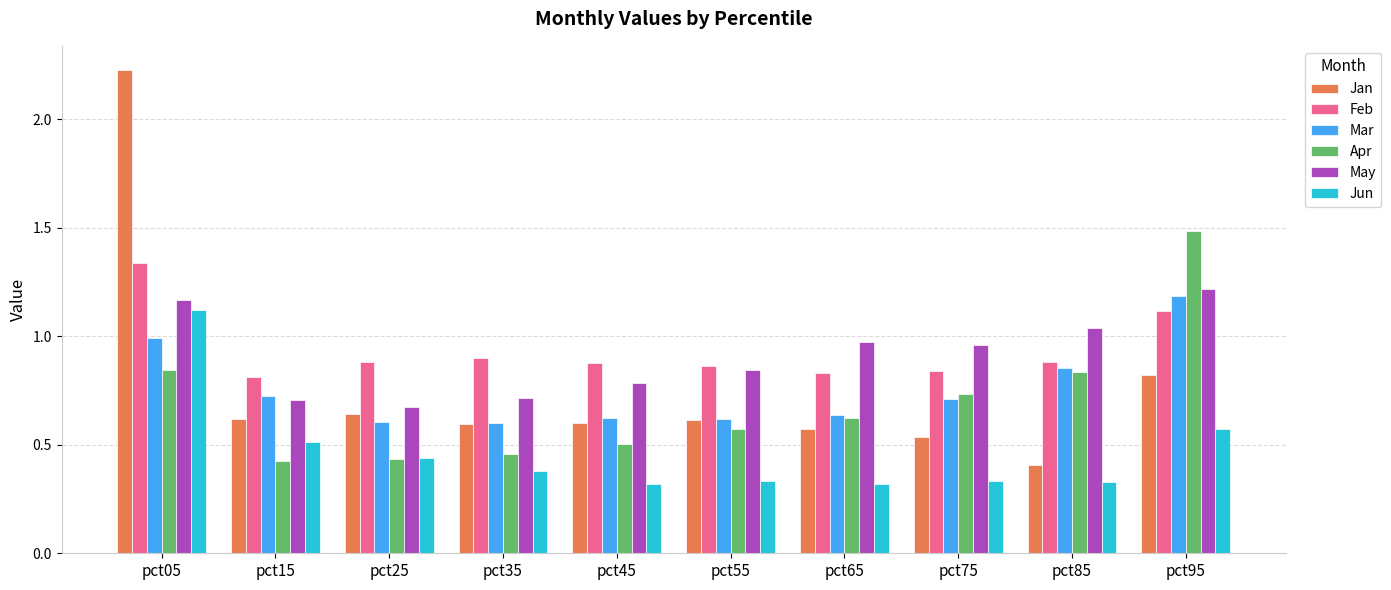

At which label does Mar reach its peak?

pct95